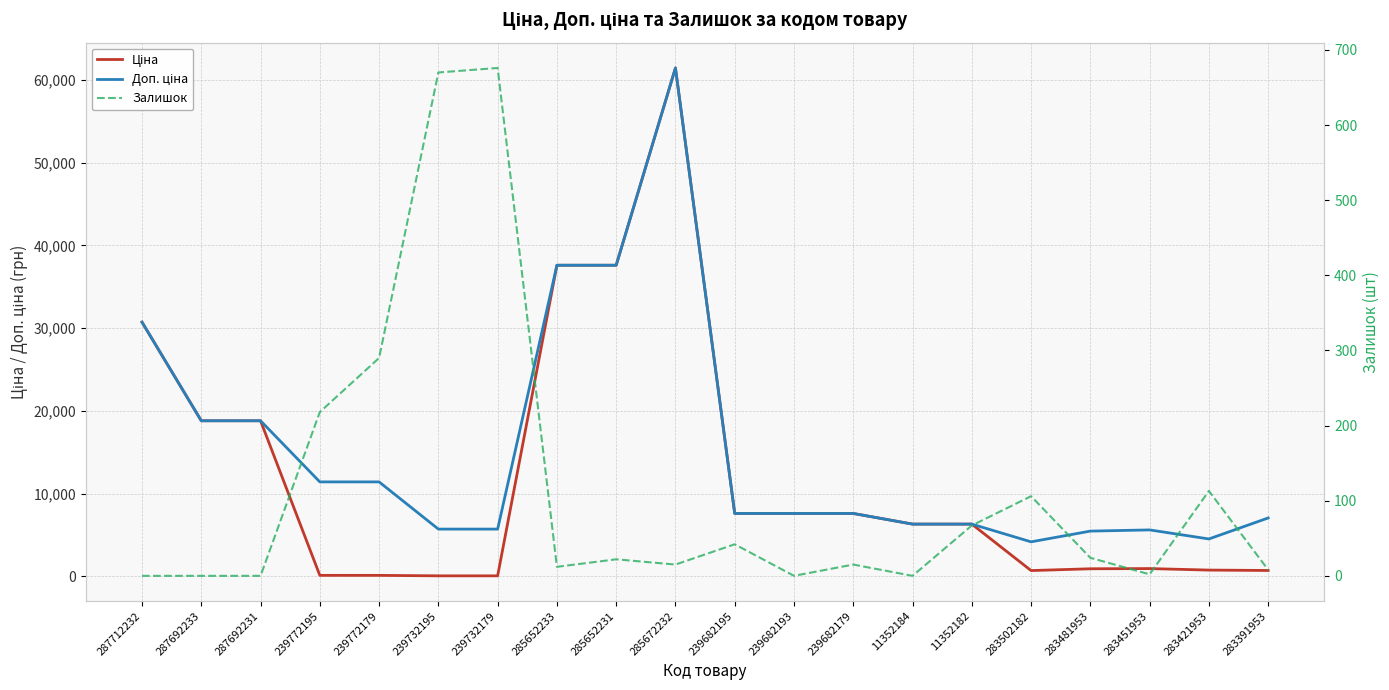

Rank the series at 239732179 from highest to lowest value.

Доп. ціна, Залишок, Ціна